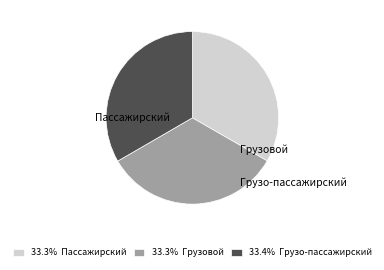

What portion of the pie excludes Грузо-пассажирский?

66.6%